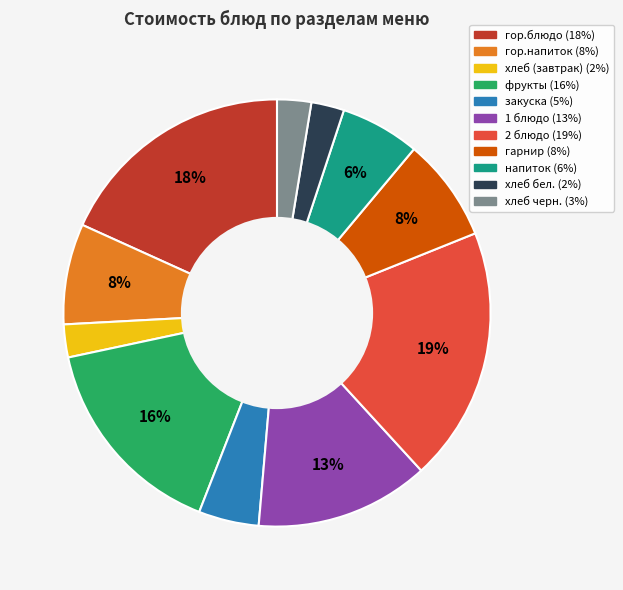

Is it true that закуска is 14% of the pie?

False